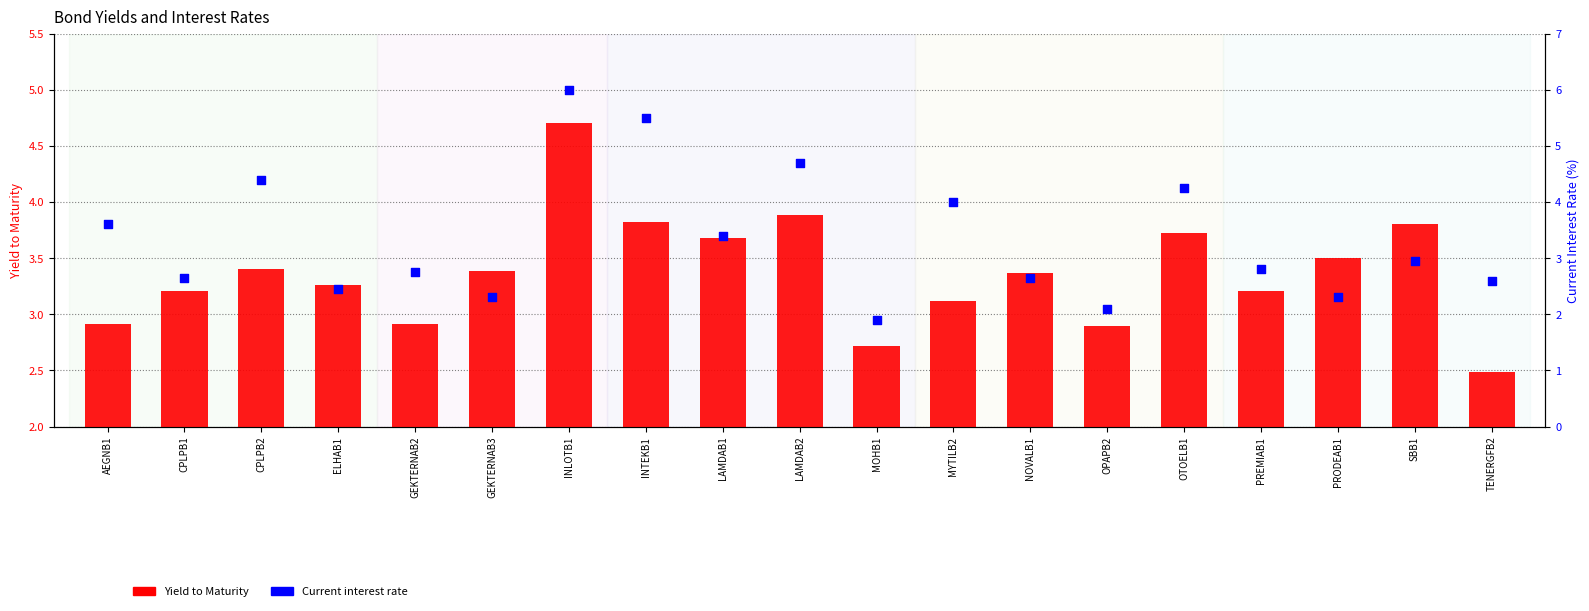

Which series contains the lowest Y value?

Current interest rate